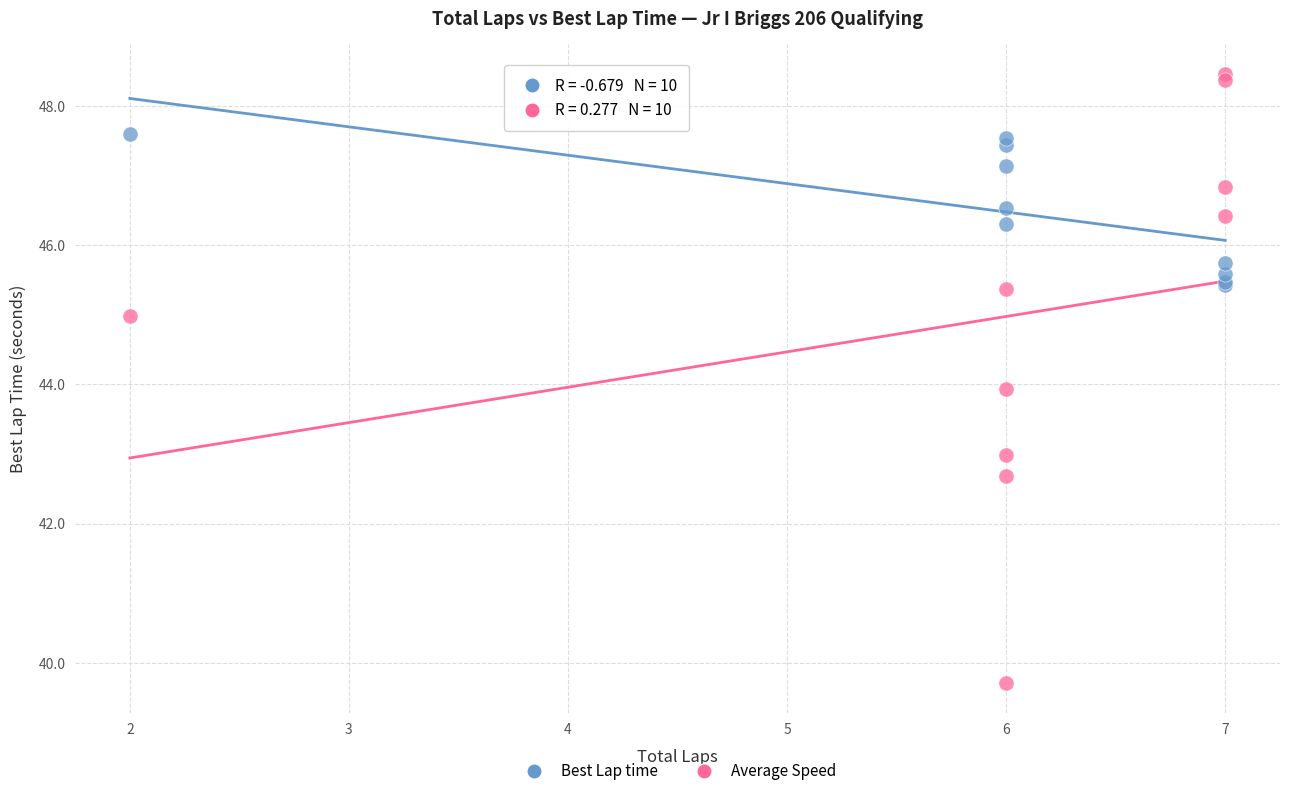

Which series has the widest spread of Y values?

Average Speed